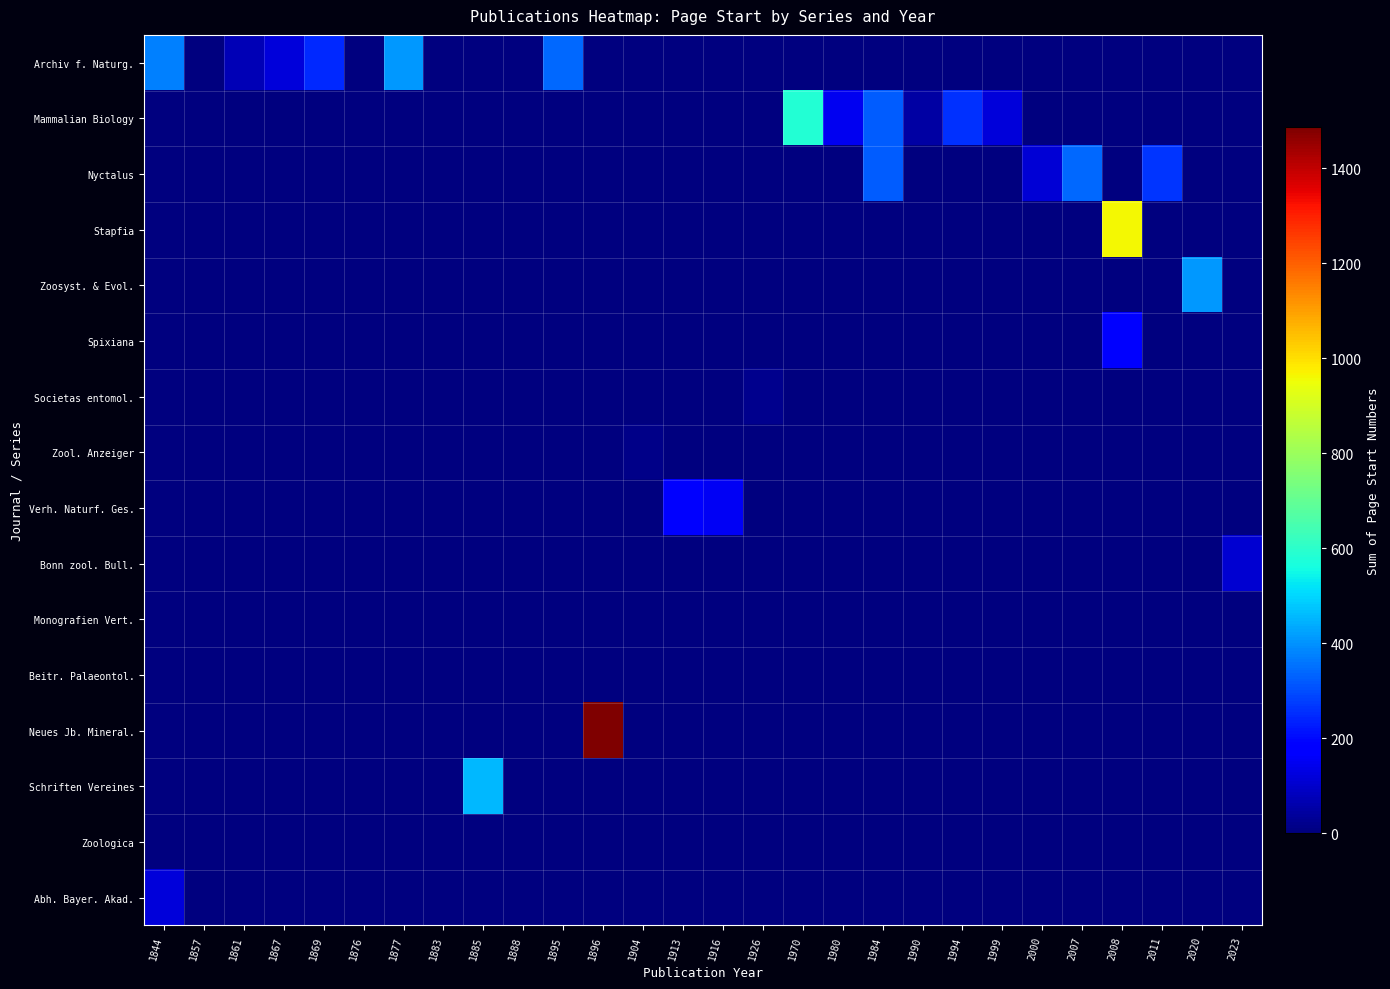

Which series has the widest spread of values?

Neues Jb. Mineral.